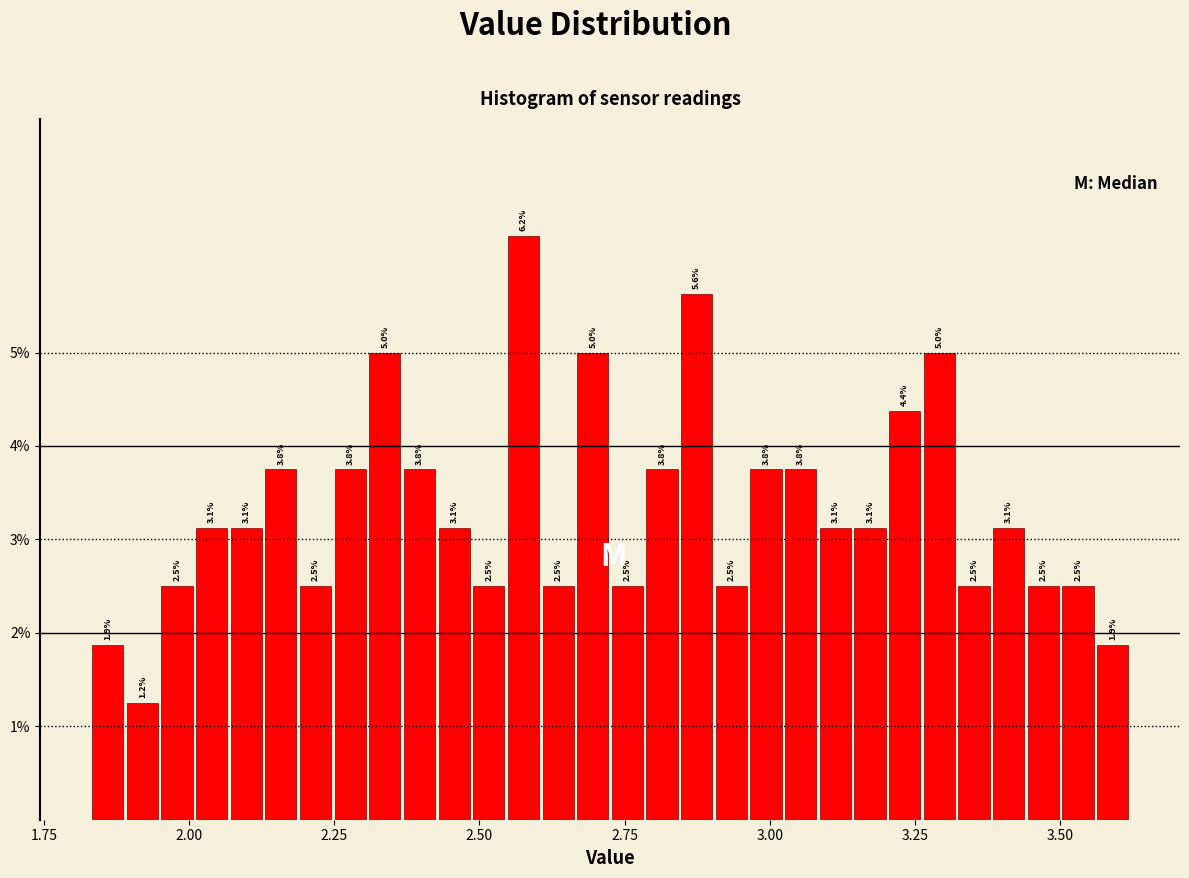

Around what value on the x-axis is the tallest bar? Give the approximate position of its centre, as read against the axis.

2.60